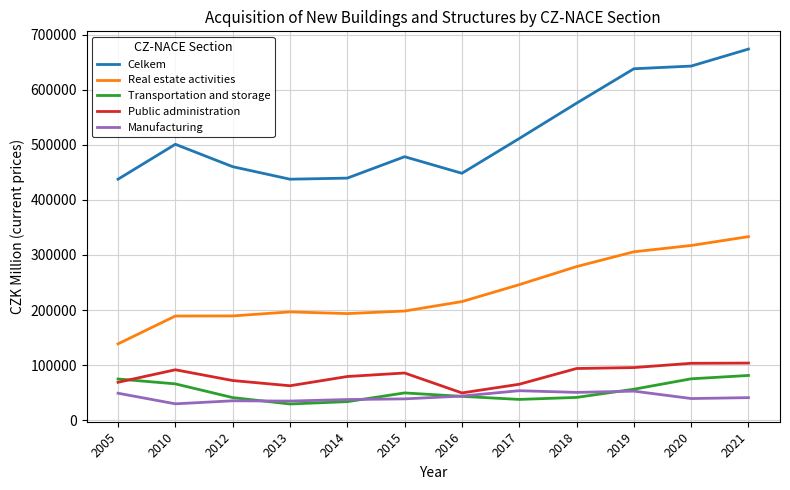

True or false: Celkem has a value of 1114232 at 2021.

False